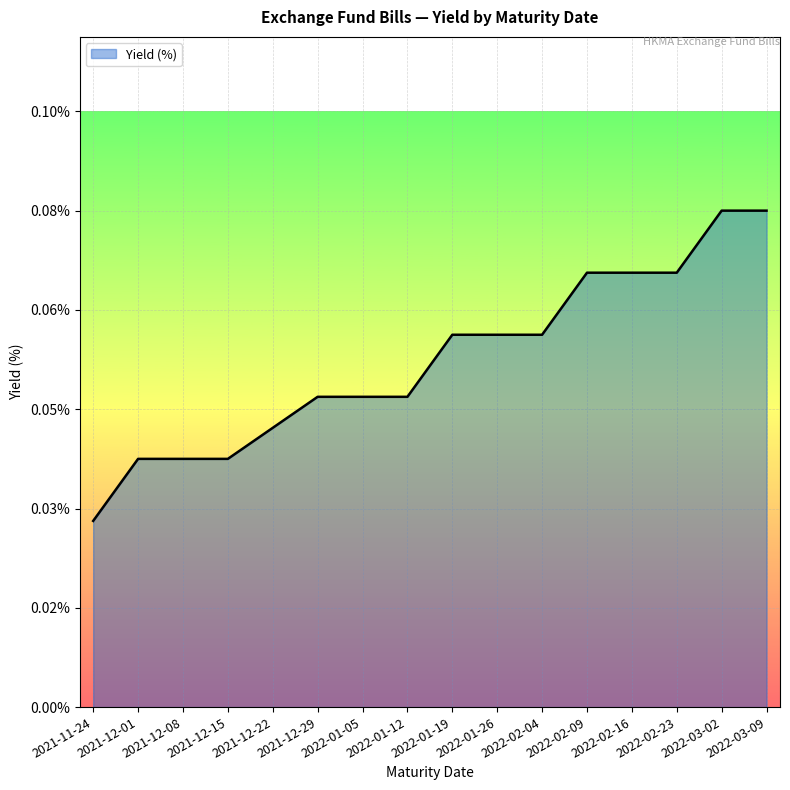

What is the sum of the values at 2022-03-09 and 2021-12-15?

0.1